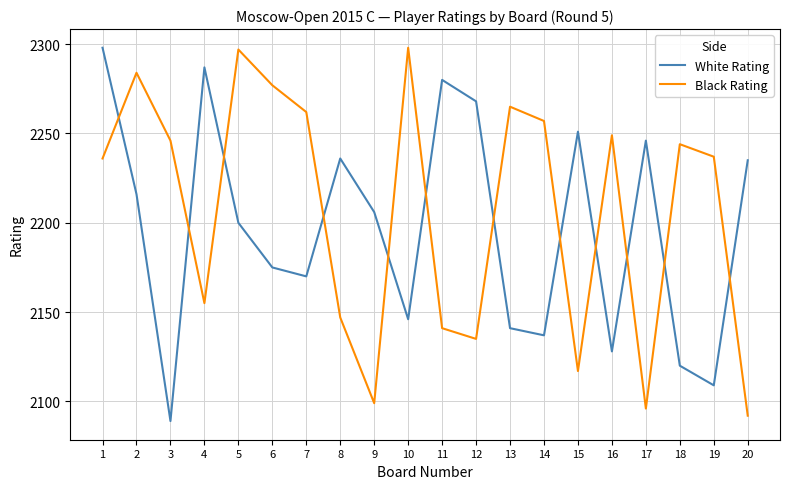

Rank the series at 2 from highest to lowest value.

Black Rating, White Rating